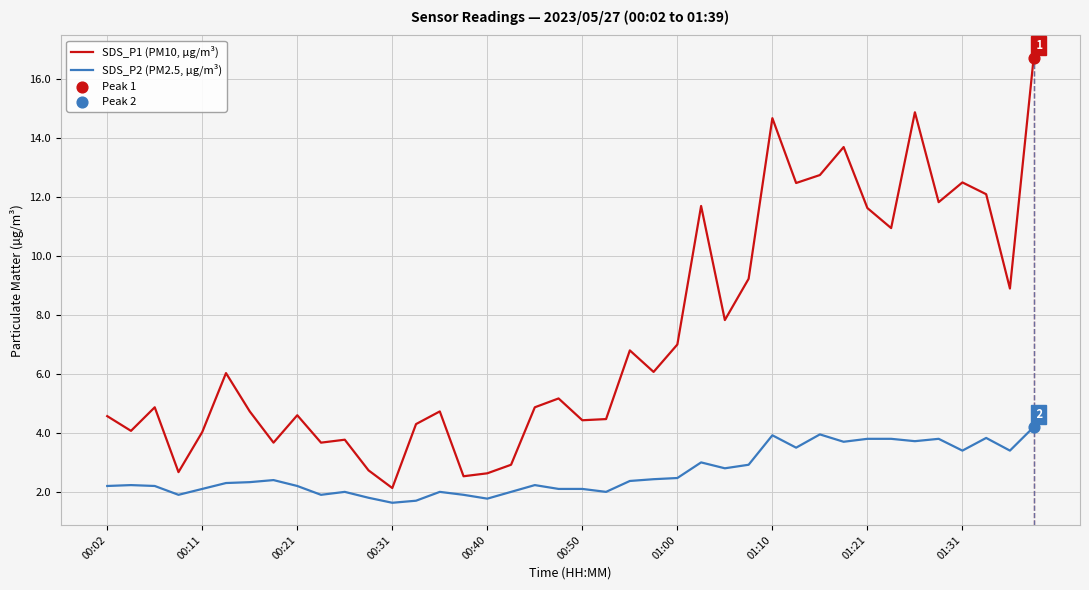

True or false: SDS_P2 (PM2.5, µg/m³) and SDS_P1 (PM10, µg/m³) intersect in this chart.

False